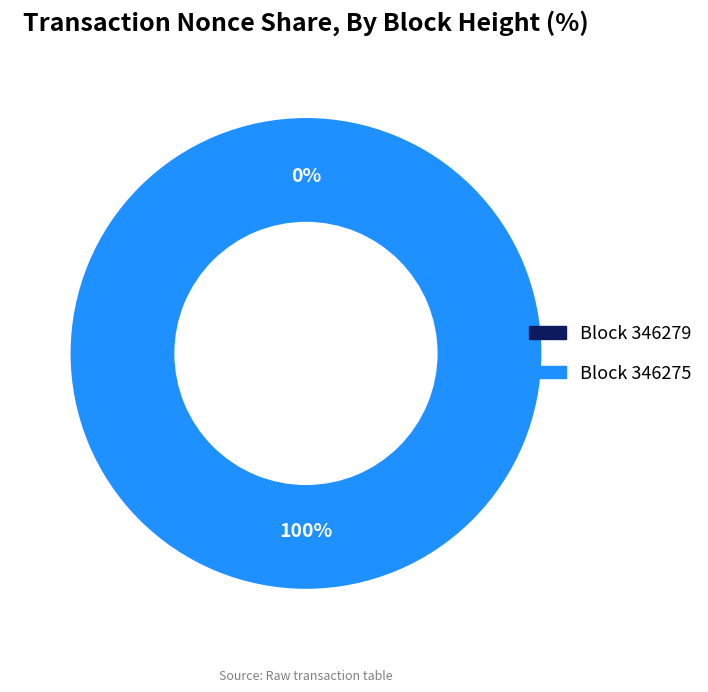

Rank the categories by value from highest to lowest.

346275, 346279